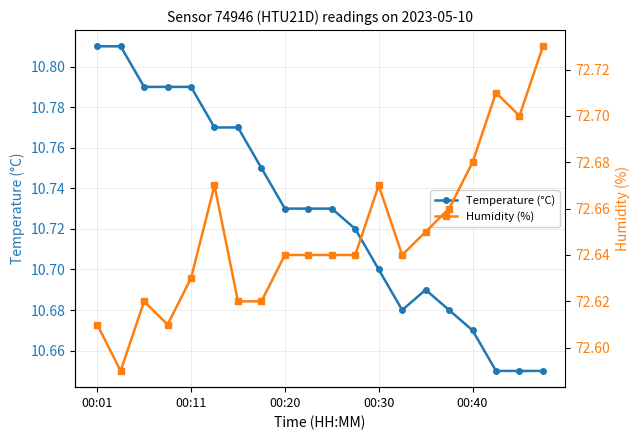

What is the difference between the second highest and minimum values in the Temperature (°C) series?

0.2